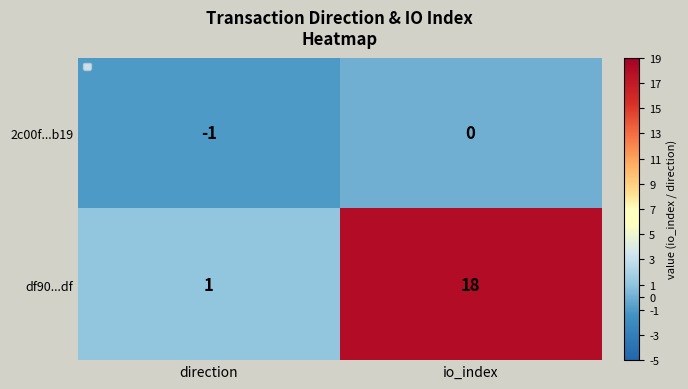

What is the total value across all series at io_index?

18